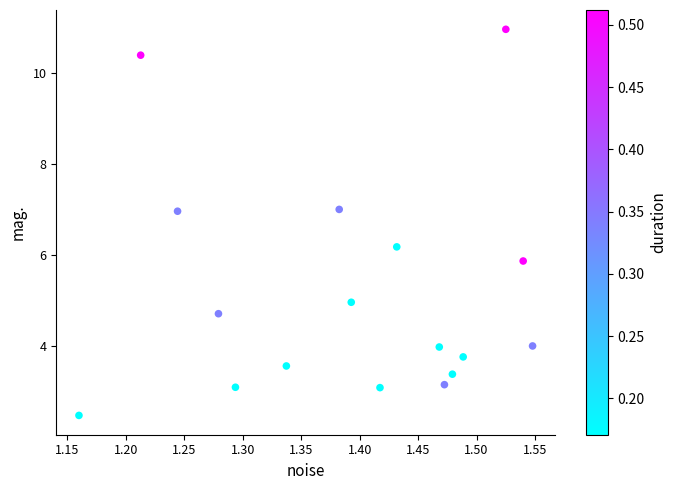

What is the range of X values (max minus min)?

0.4